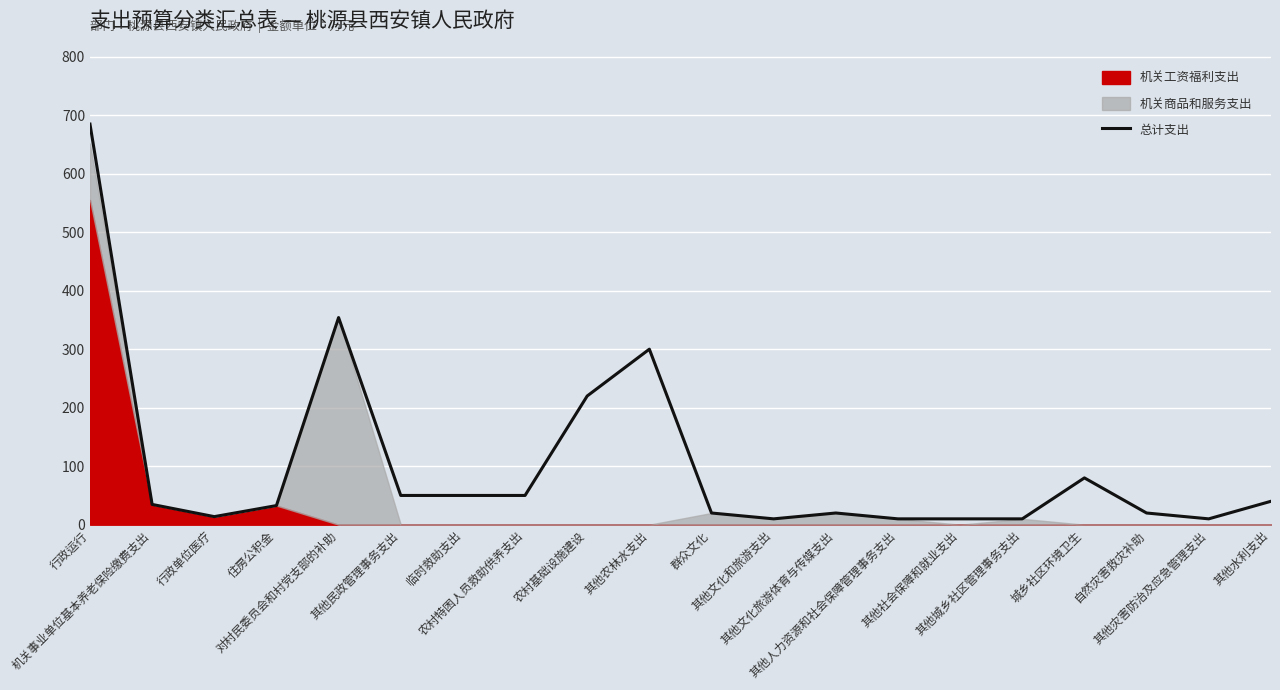

What is the sum of the values at 其他文化和旅游支出 and 其他城乡社区管理事务支出?

20.0